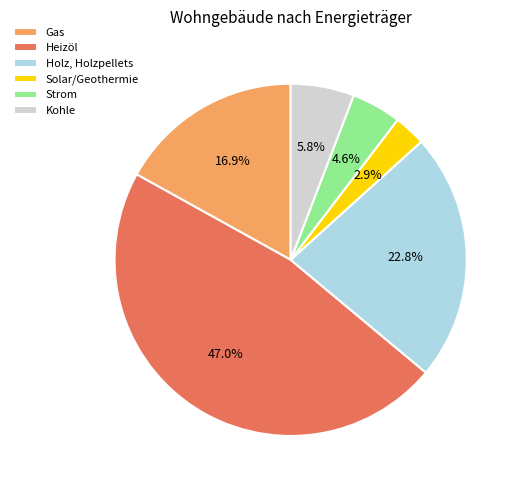

To the nearest percent, what portion does Kohle represent?

6%